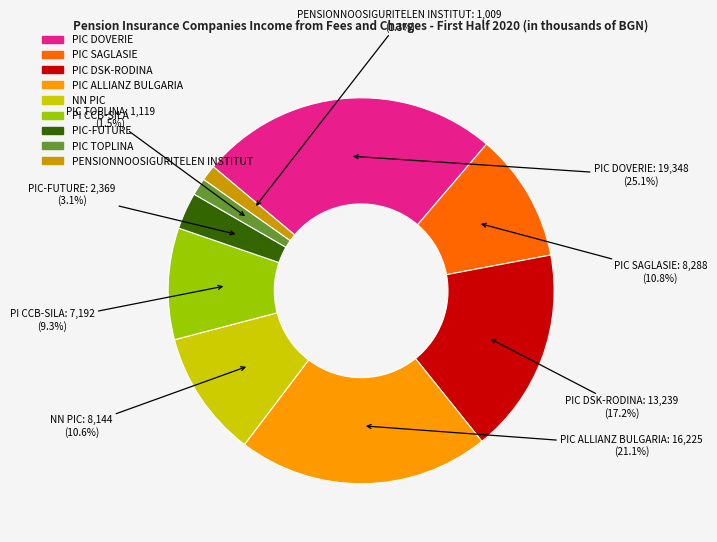

Does PI CCB-SILA represent more than half of the total?

No